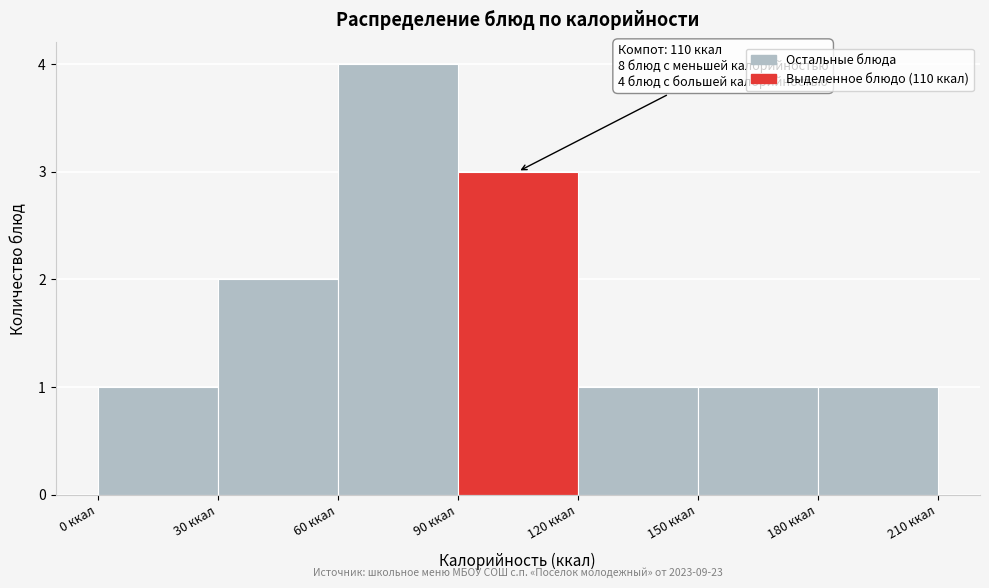

Which range on the x-axis has the tallest bar?

60 to 90